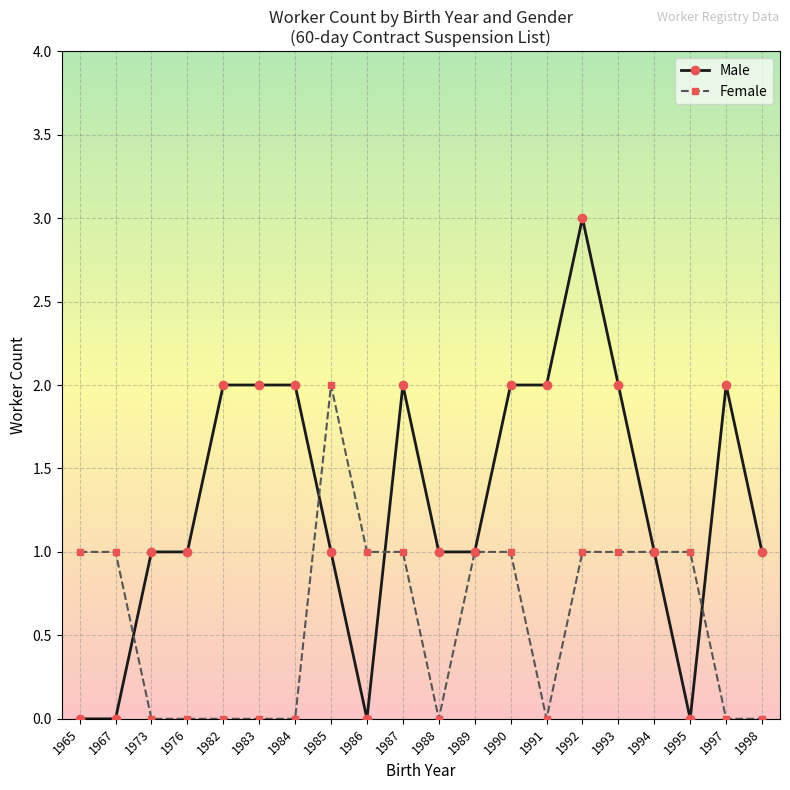

What is the value of the Male point at the 3rd from the left?

1